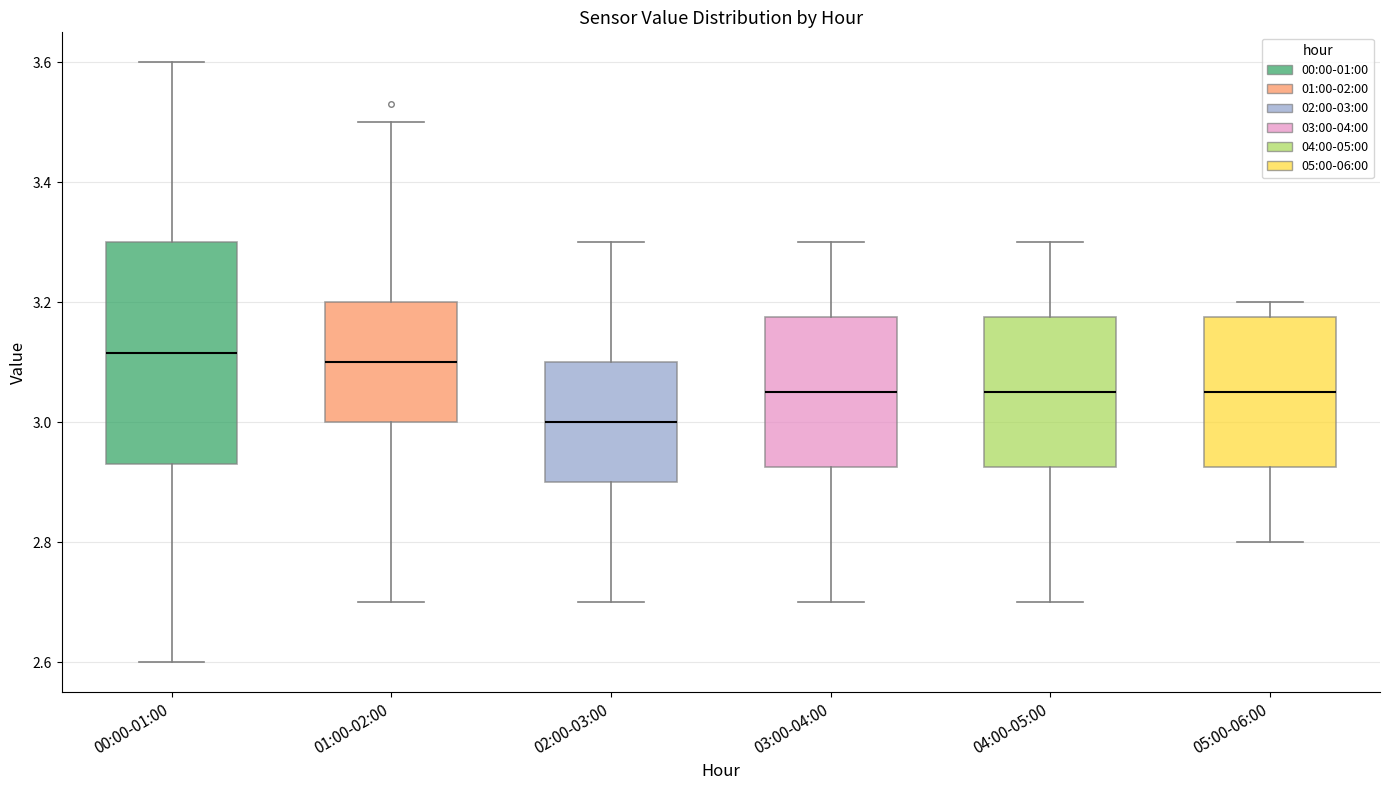

Which box is the tallest, from its lower edge to its upper edge?

00:00-01:00